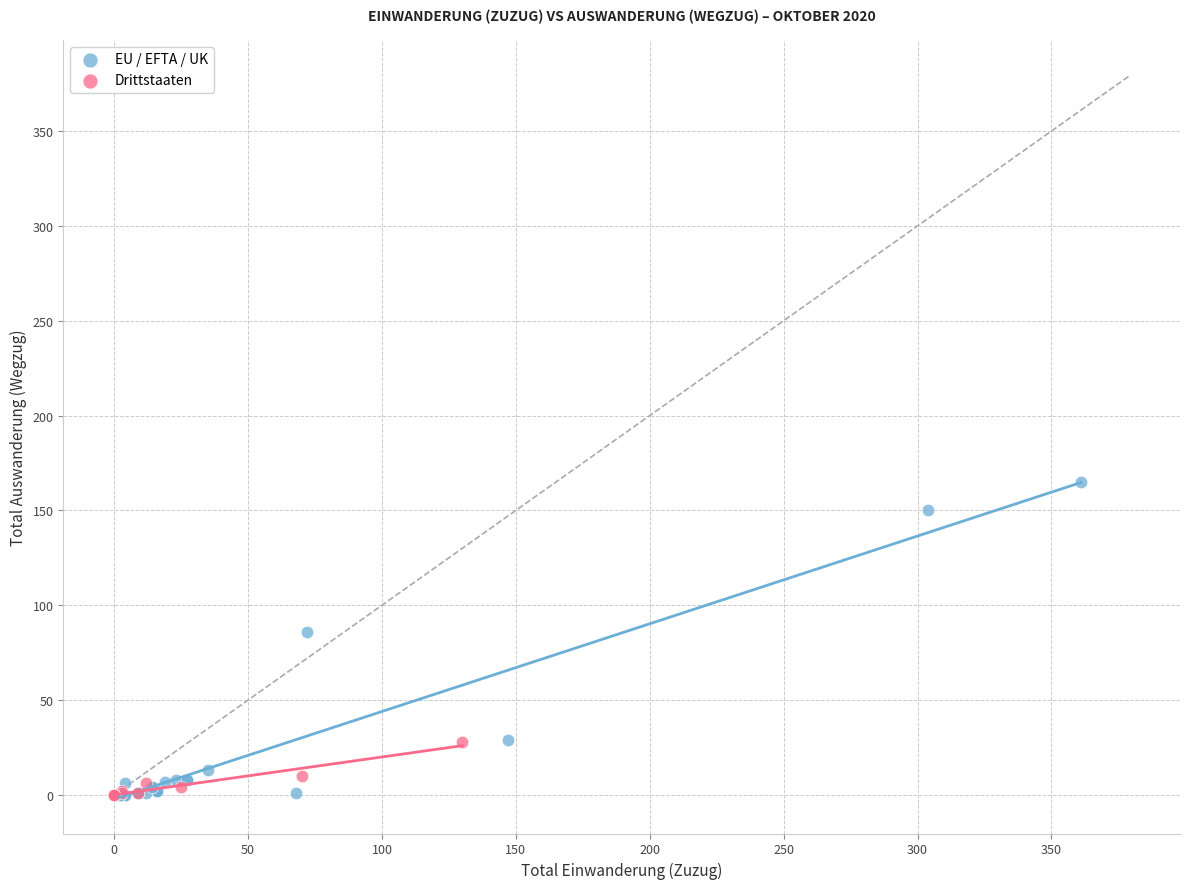

Which series has the widest spread of Y values?

EU / EFTA / UK